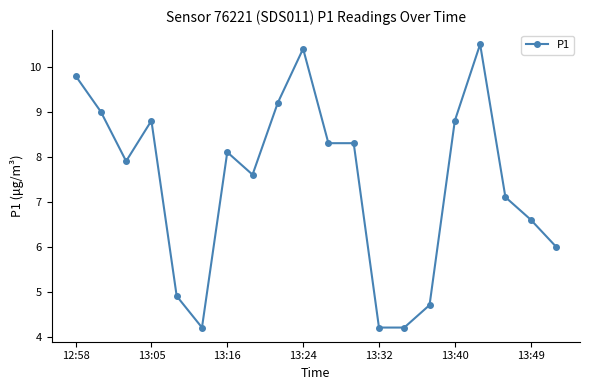

How many lines are shown in the chart?

1